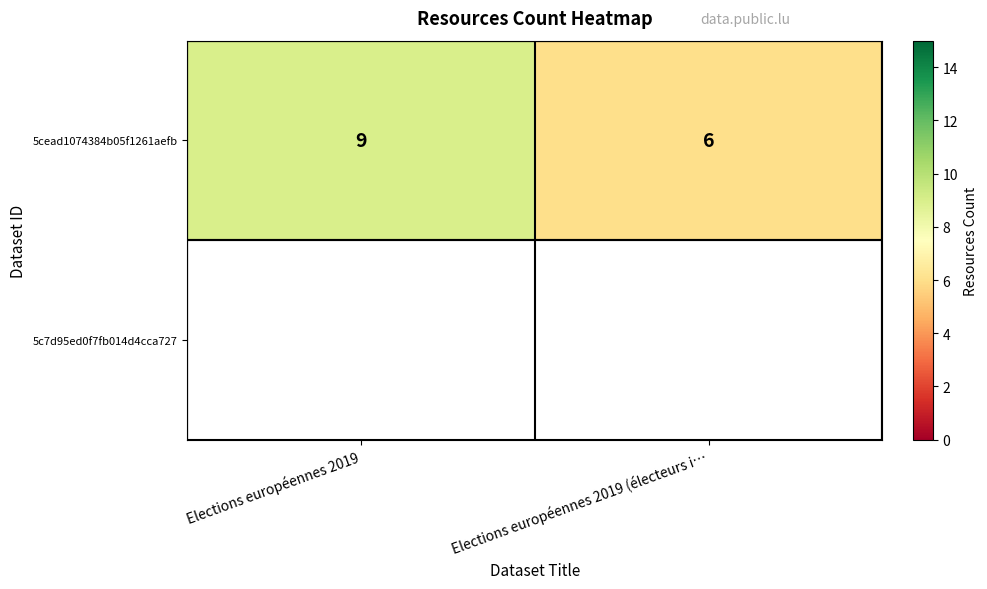

What is the change in value from Elections européennes 2019 to Elections européennes 2019 (électeurs i…?

-3